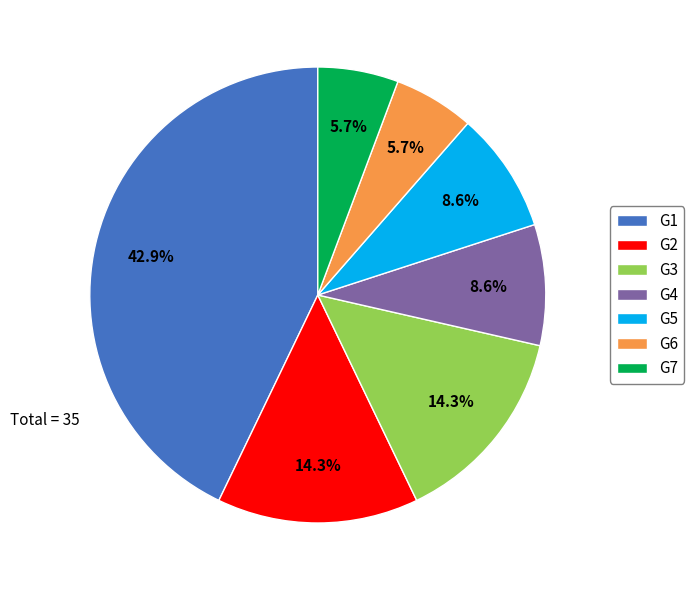

What percentage is the G2 slice, to the nearest percent?

14%